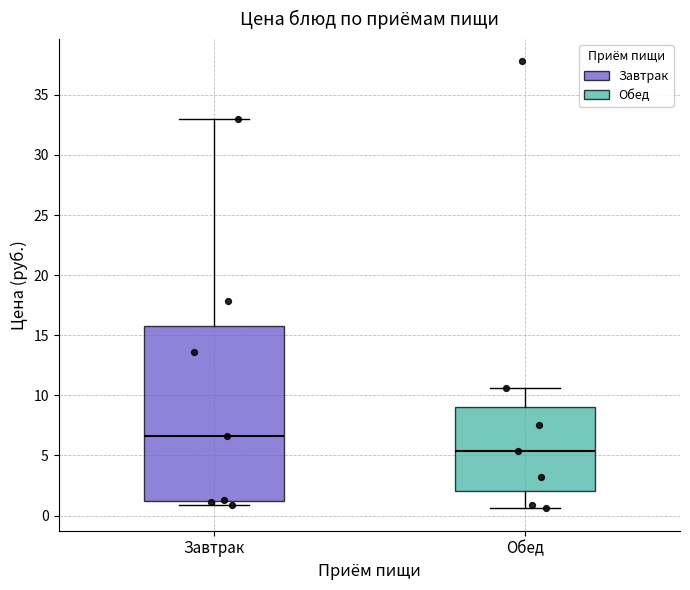

Where is the lower edge of the box for Завтрак on the y-axis? The values are not printed on the chart, so give them approximately, as read against the axis.

1.0